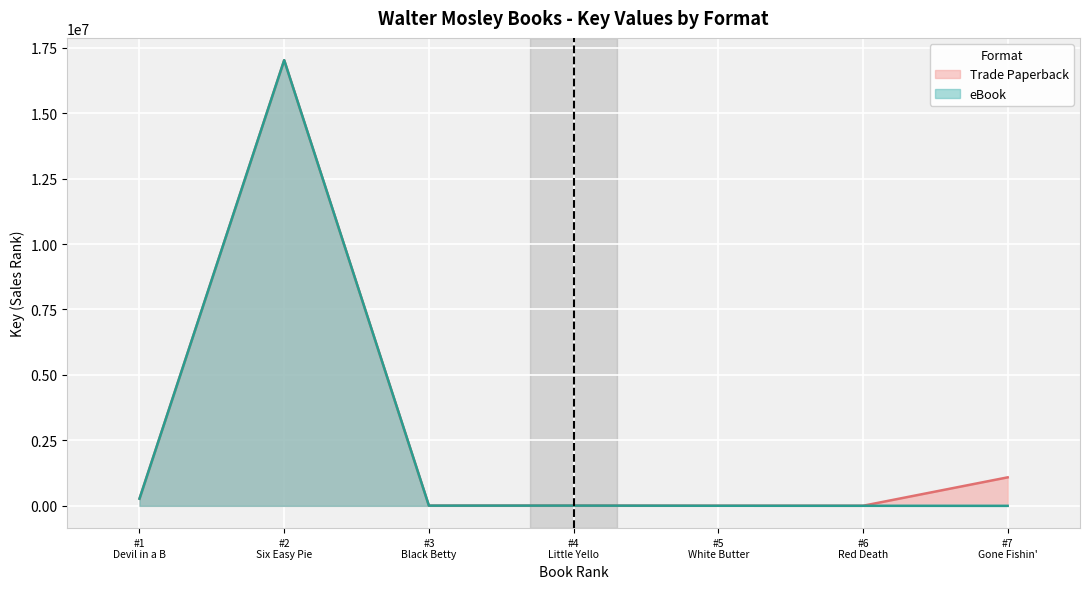

At which label does eBook first exceed 7822?

#1
Devil in a B